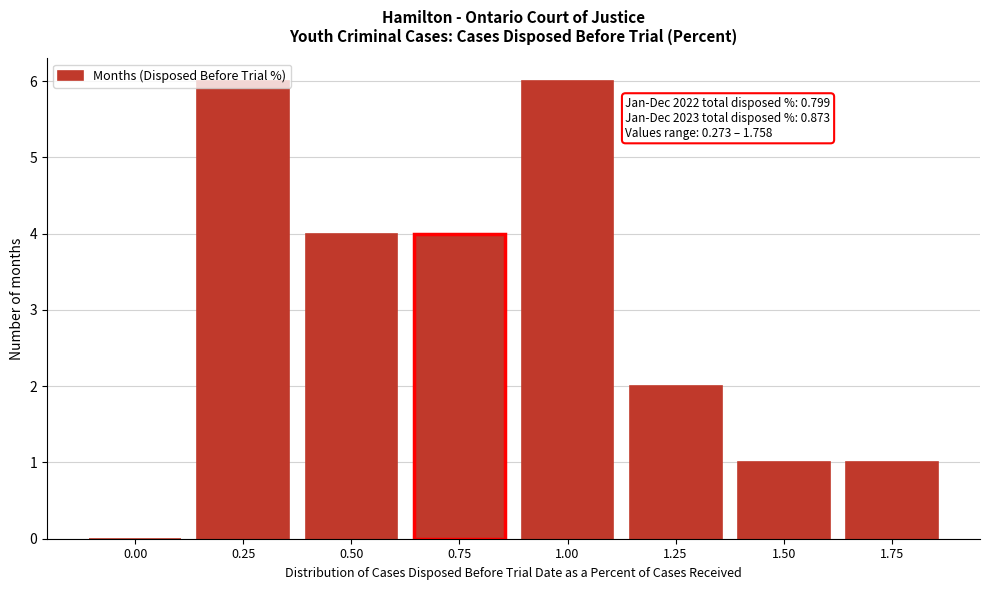

What is the ratio of the value at 1.00 to the value at 0.75?

1.5